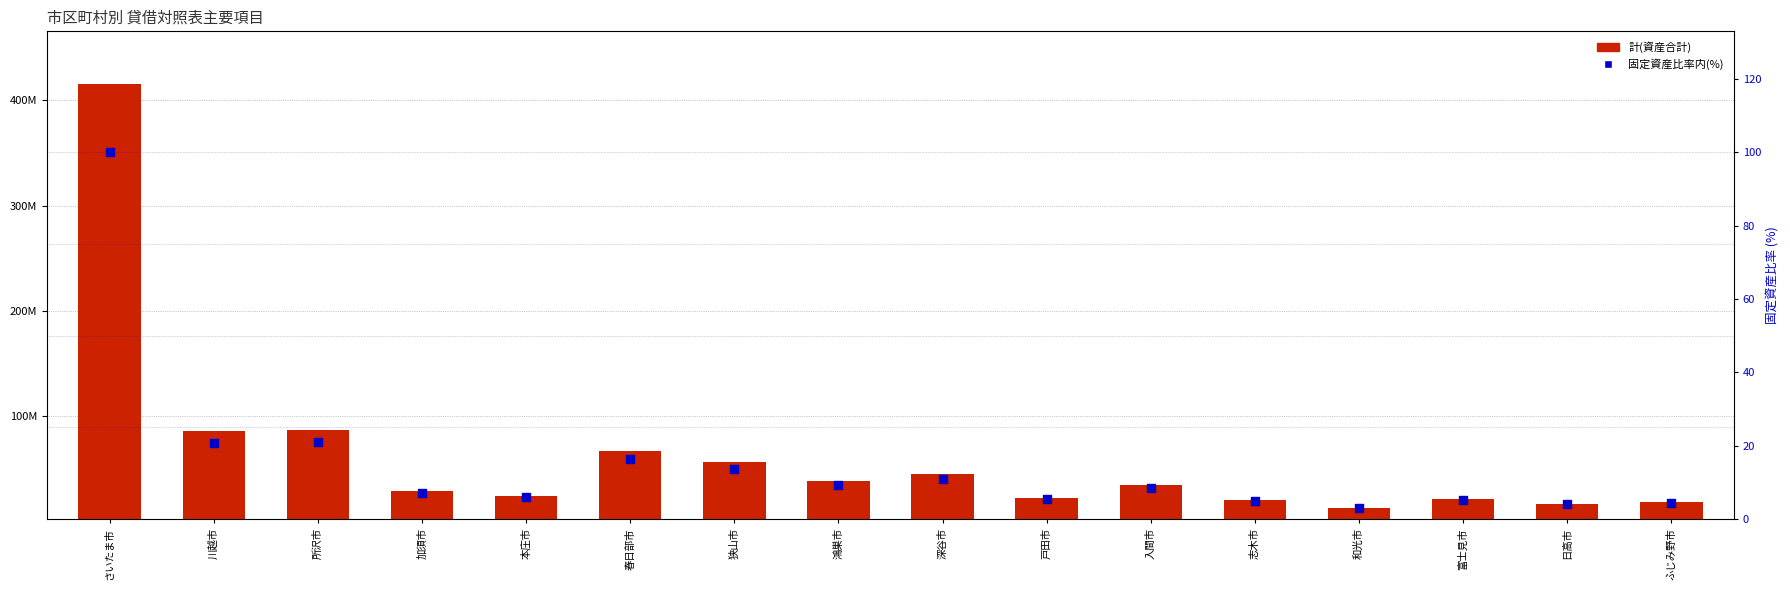

Is the value of 固定資産比率(%) at 加須市 greater than the value of 計(資産合計) at 和光市?

No